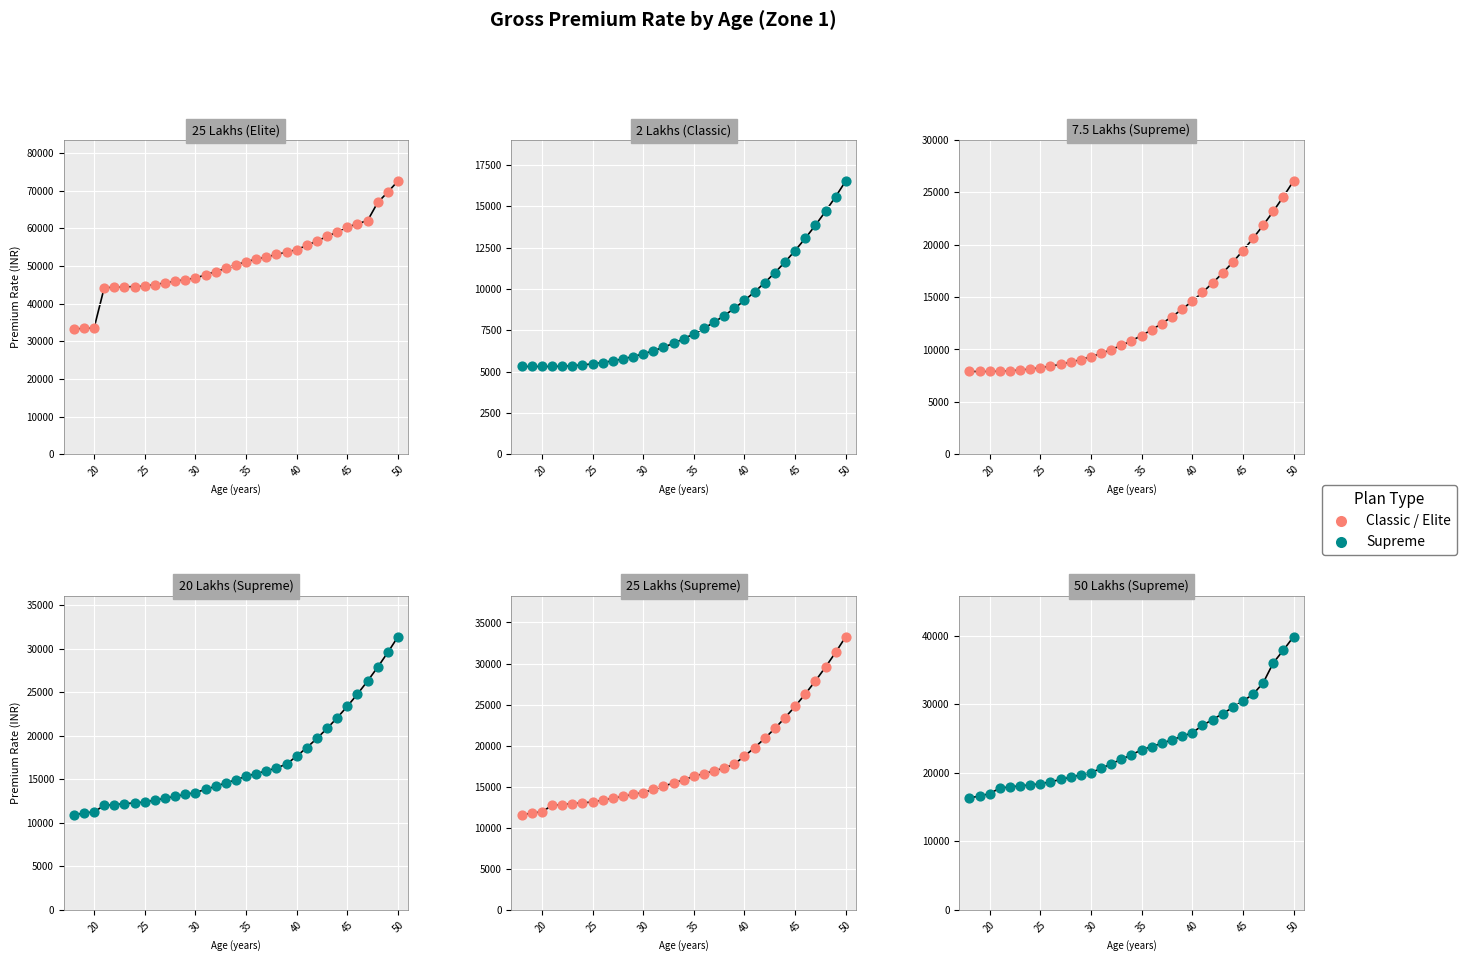

At how many categories does at least one series exceed 13678?

33